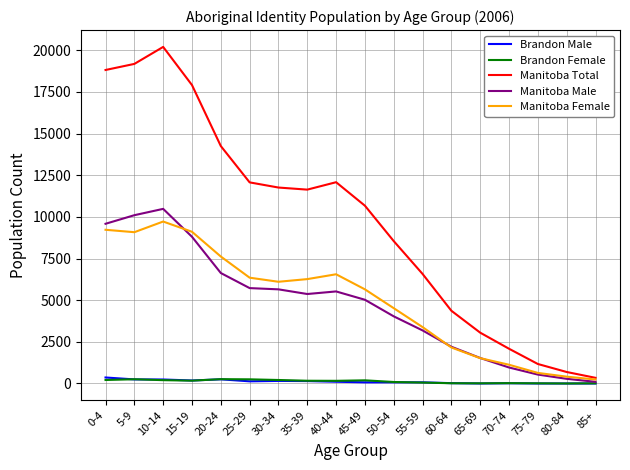

Is the value of Manitoba Female at 5-9 greater than the value of Brandon Female at 30-34?

Yes